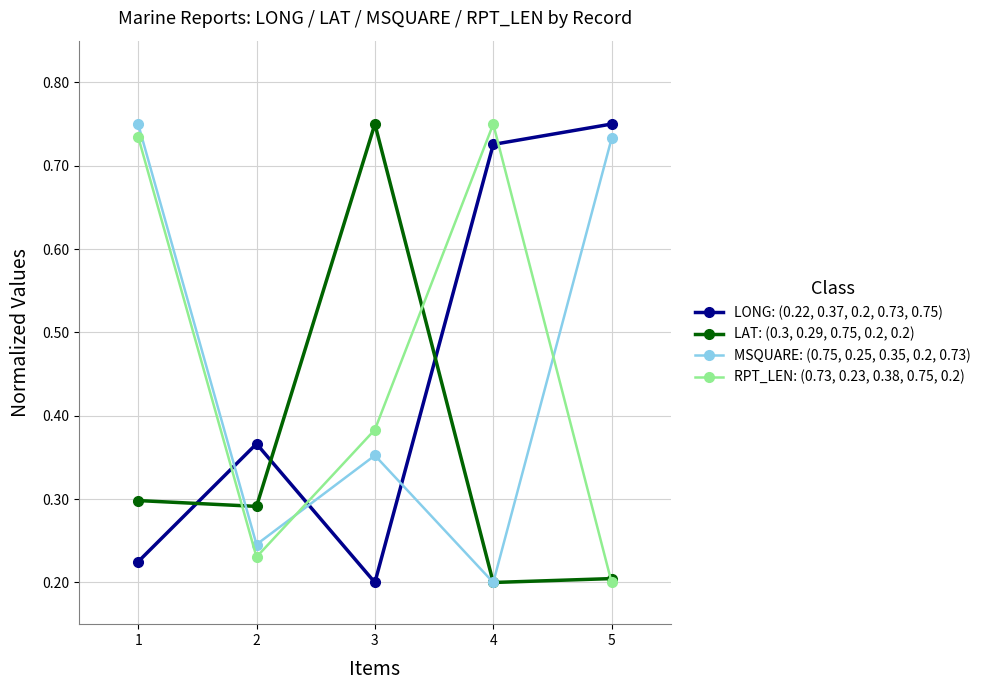

What is the total value across all series at 4?

1.9